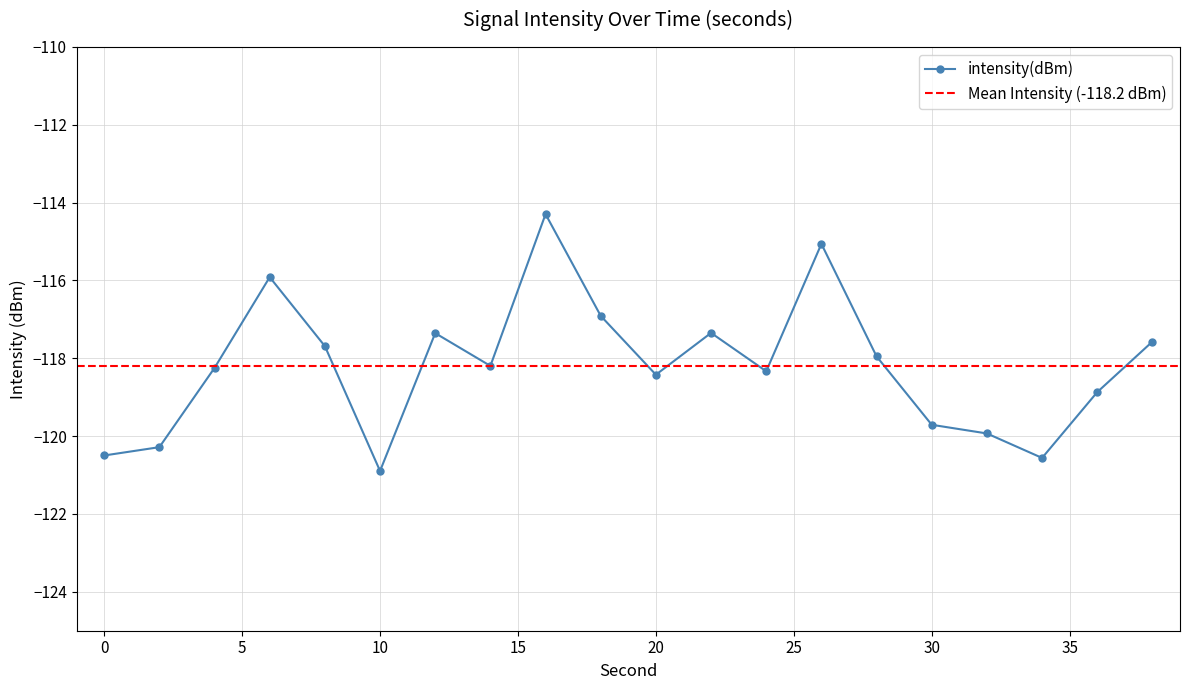

What is the sum of the values at 14 and 28?

-236.1